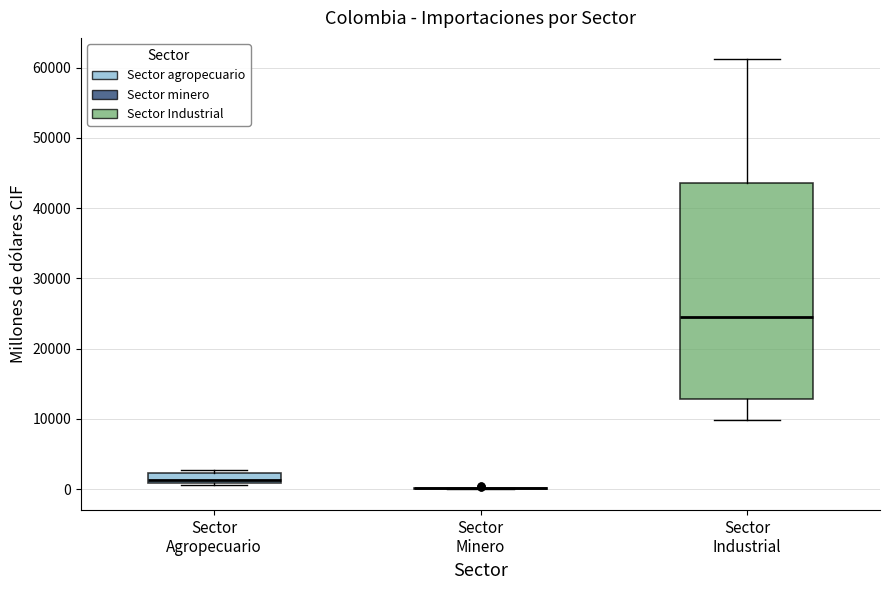

Which box is the tallest, from its lower edge to its upper edge?

Sector Industrial